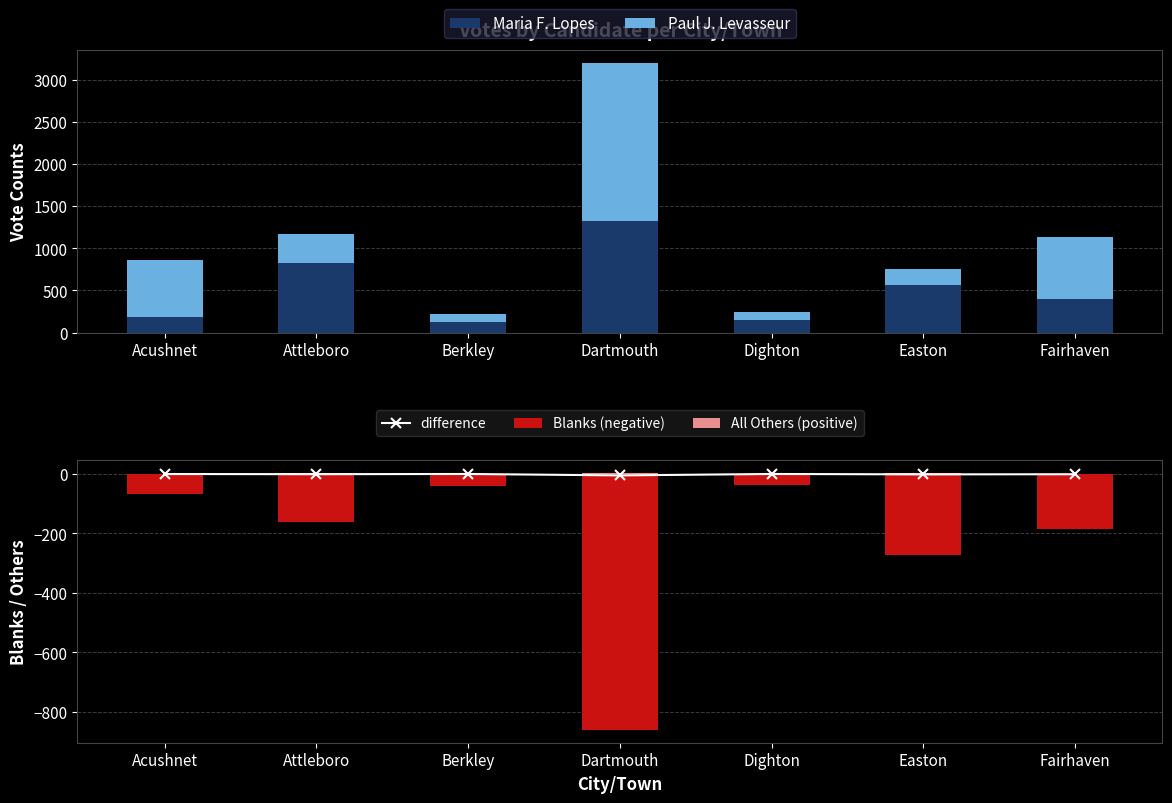

Reading left to right, transcribe all the data shown in this chart.

Maria F. Lopes: 186.0	825.0	127.0	1330.0	152.0	562.0	394.0
Paul J. Levasseur: 670.0	345.0	93.0	1868.0	91.0	194.0	744.0
difference: -0.4	-0.9	-0.2	-5.0	-0.2	-1.6	-1.1
Blanks (negative): -68.0	-162.0	-39.0	-861.0	-36.0	-274.0	-184.0
All Others (positive): 1.0	2.0	0.0	3.0	0.0	4.0	0.0